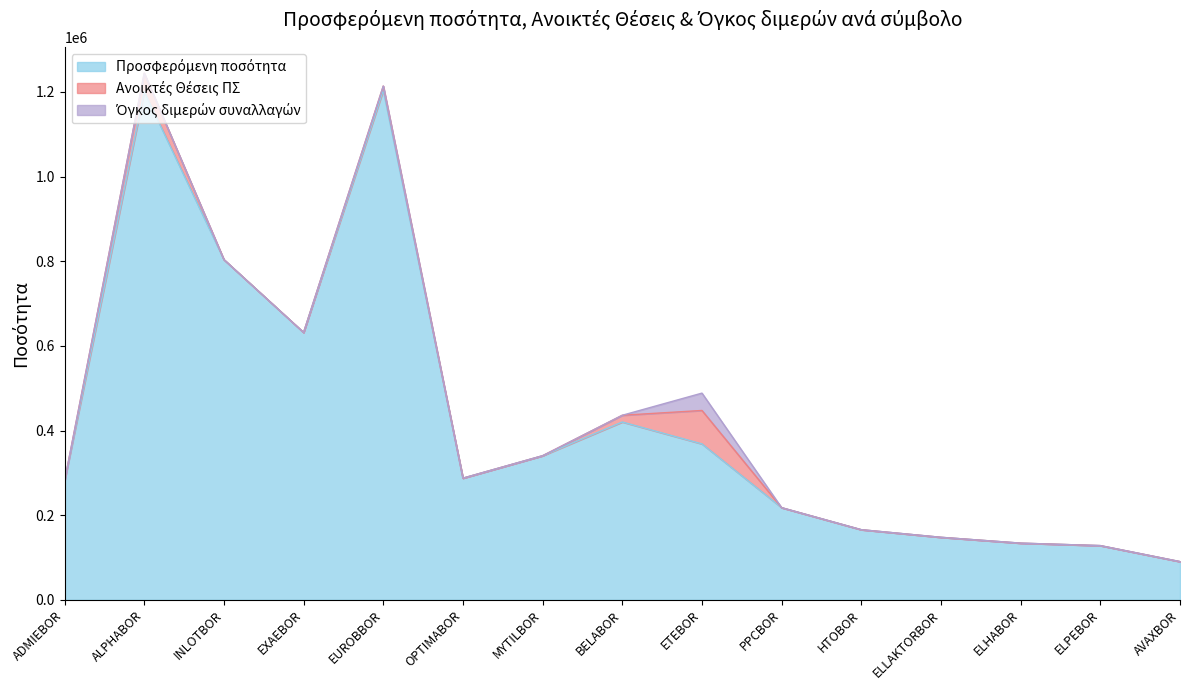

Reading left to right, list all the values displayed in this chart.

Προσφερόμενη ποσότητα: ADMIEBOR=280514	ALPHABOR=1201068	INLOTBOR=803857	EXAEBOR=631695	EUROBBOR=1203861	OPTIMABOR=287452	MYTILBOR=340486	BELABOR=420175	ETEBOR=368410	PPCBOR=217720	HTOBOR=165675	ELLAKTORBOR=147731	ELHABOR=133924	ELPEBOR=128113	AVAXBOR=90305
Ανοικτές Θέσεις ΠΣ: ADMIEBOR=0	ALPHABOR=43275	INLOTBOR=0	EXAEBOR=0	EUROBBOR=10000	OPTIMABOR=0	MYTILBOR=0	BELABOR=15900	ETEBOR=79000	PPCBOR=0	HTOBOR=0	ELLAKTORBOR=0	ELHABOR=0	ELPEBOR=0	AVAXBOR=0
Όγκος διμερών συναλλαγών: ADMIEBOR=0	ALPHABOR=0	INLOTBOR=0	EXAEBOR=0	EUROBBOR=0	OPTIMABOR=0	MYTILBOR=0	BELABOR=0	ETEBOR=41000	PPCBOR=0	HTOBOR=0	ELLAKTORBOR=0	ELHABOR=0	ELPEBOR=0	AVAXBOR=0